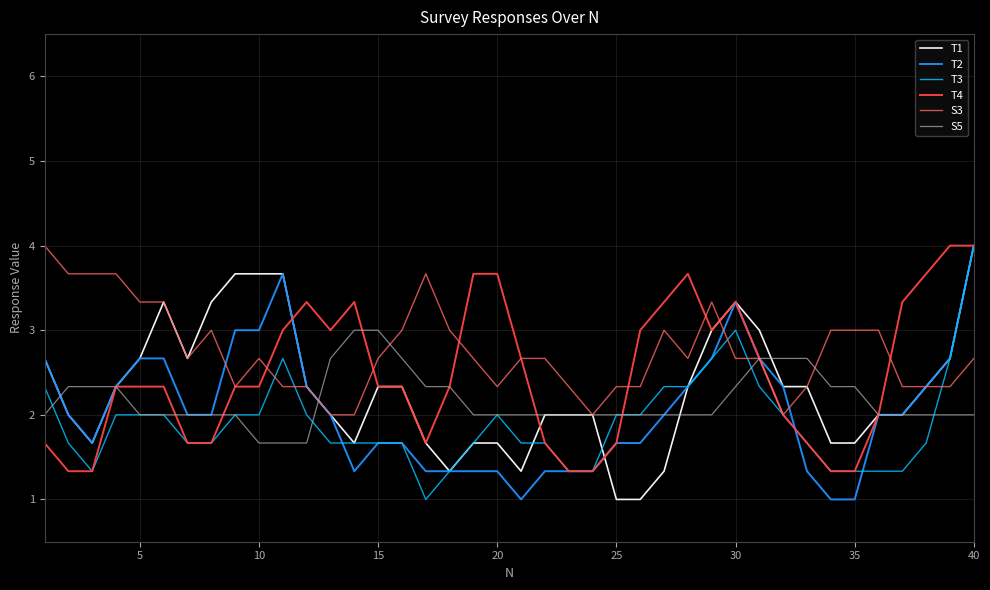

What is the highest value of the T3 series?

4.0